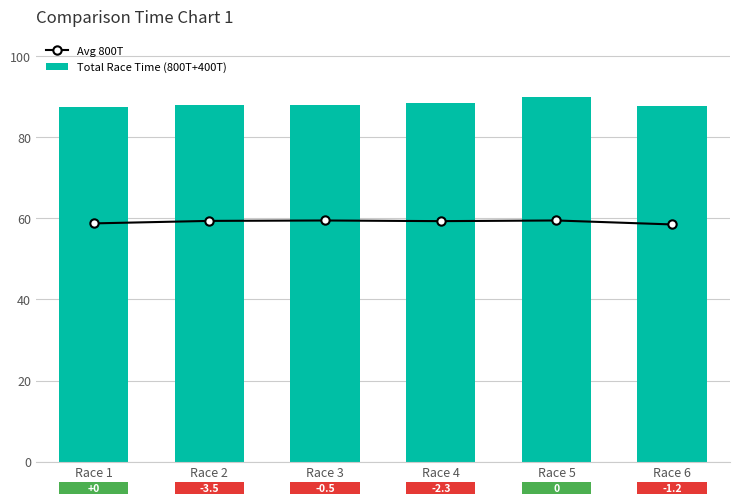

Is the value of Total Race Time (800T+400T) at Race 5 greater than the value of Avg 800T at Race 1?

Yes